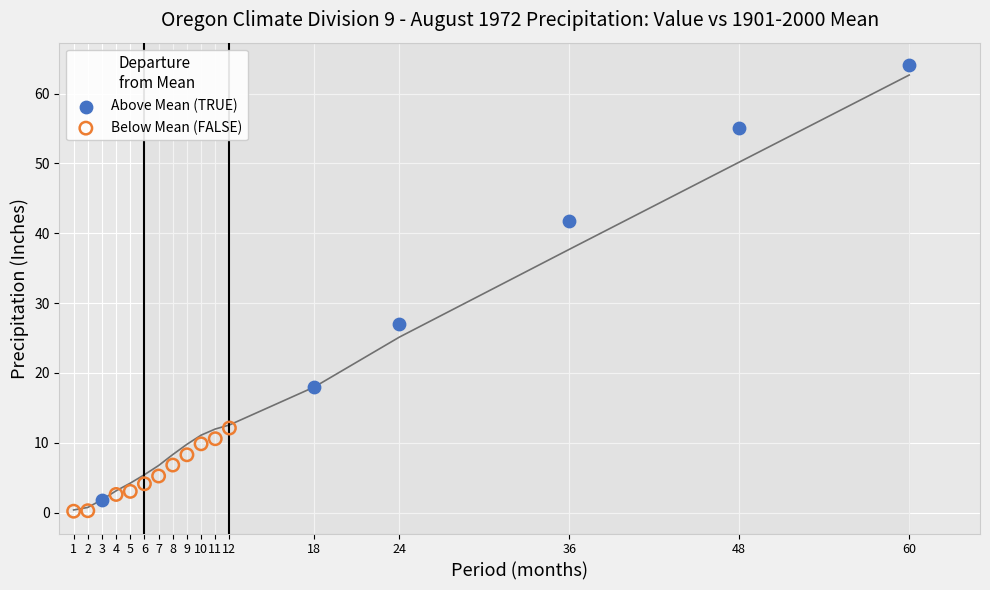

Which series has the widest spread of Y values?

Above Mean (TRUE)